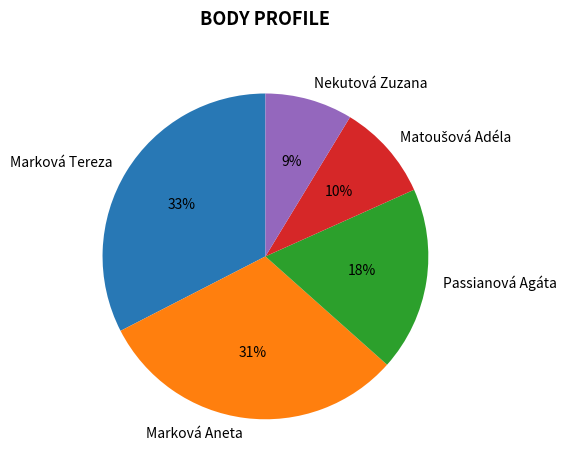

Does Passianová Agáta represent more than half of the total?

No